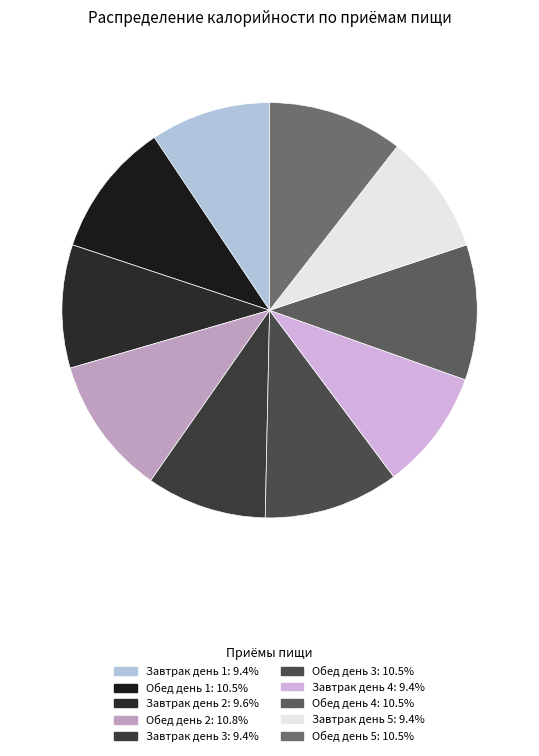

How many slices are in this pie chart?

10